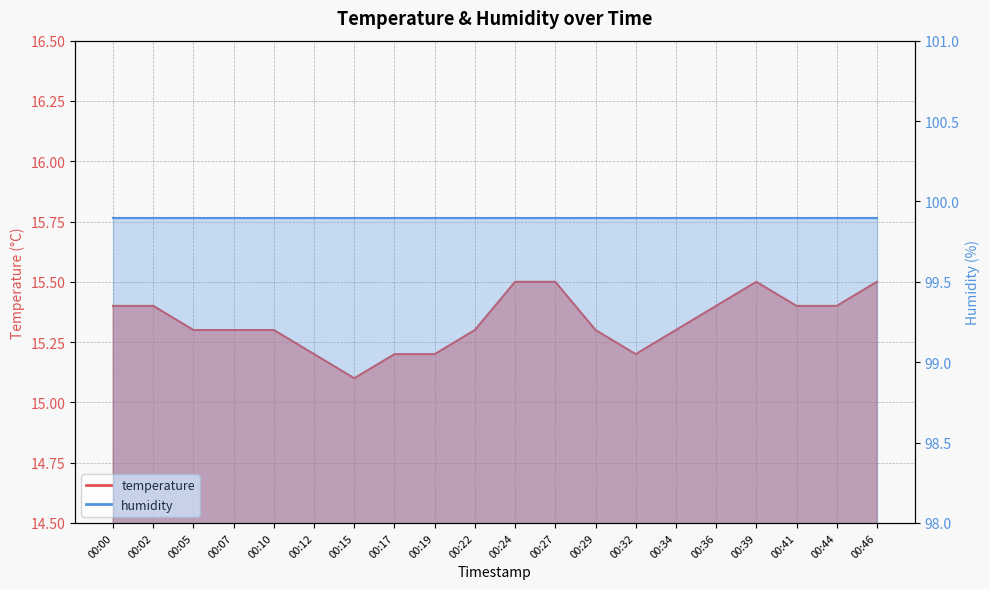

What is the maximum value shown in the chart?

15.5